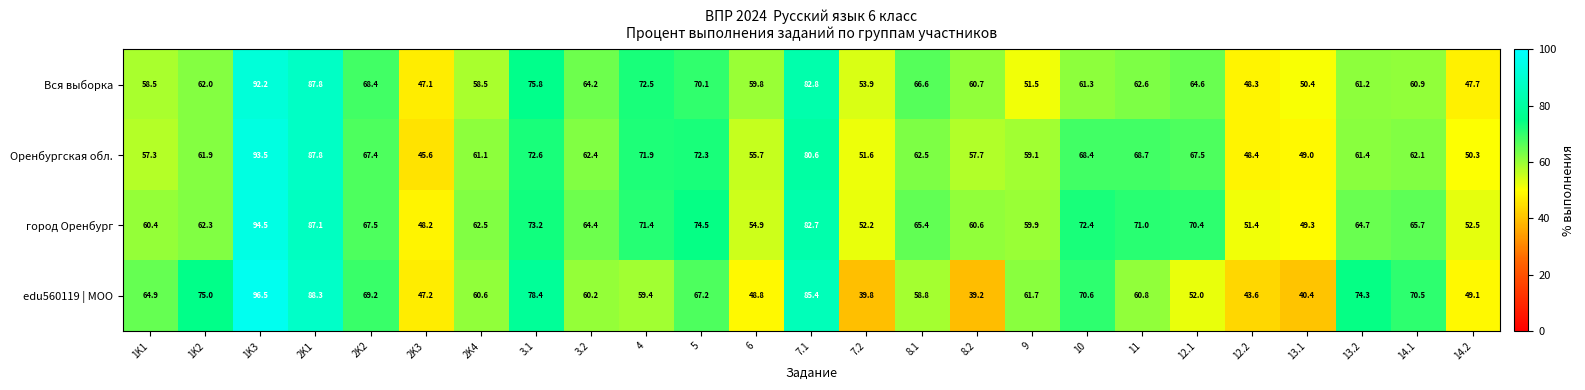

Where is Оренбургская обл. nearest to the value 69?

11